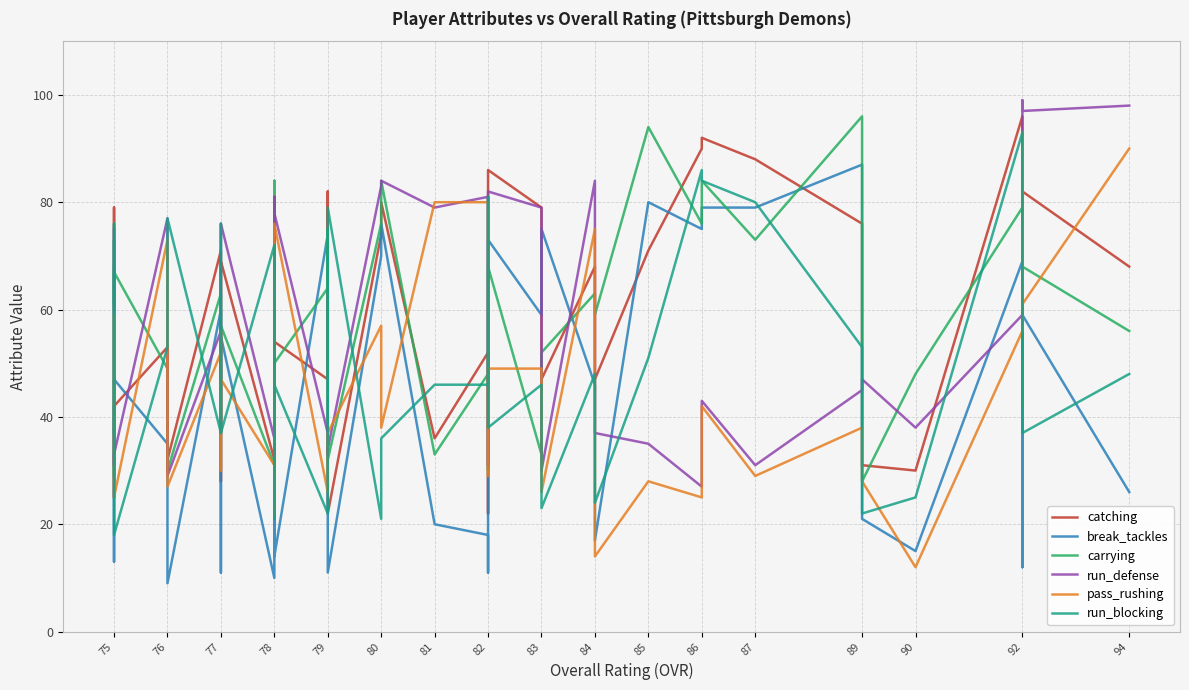

True or false: pass_rushing and break_tackles intersect in this chart.

True